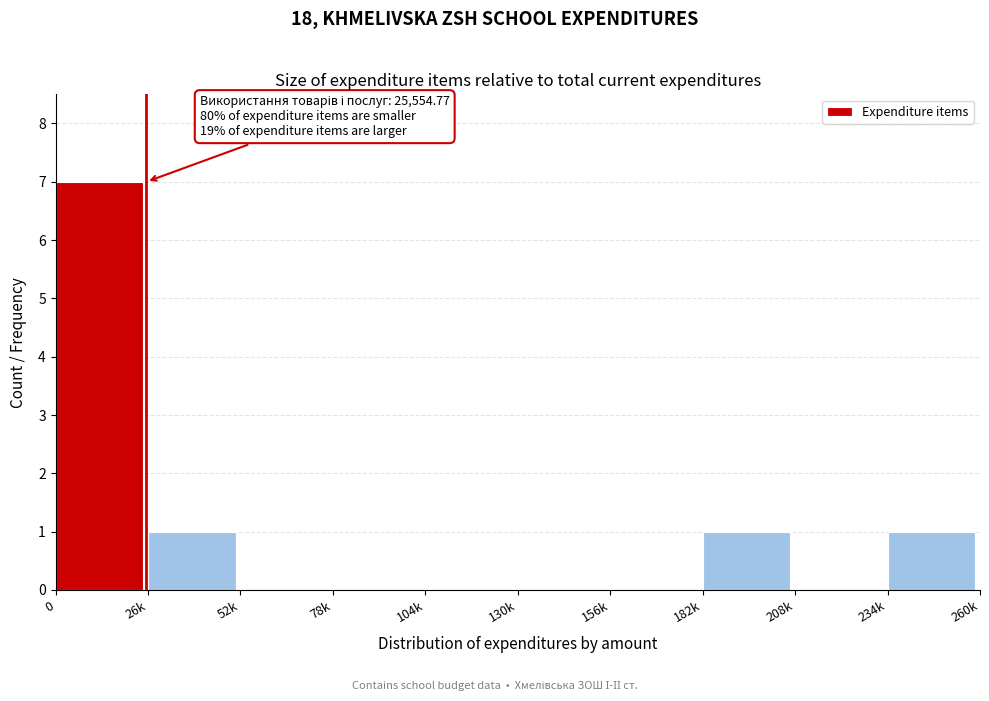

Reading left to right, transcribe all the data shown in this chart.

0=7	26k=1	52k=0	78k=0	104k=0	130k=0	156k=0	182k=1	208k=0	234k=1